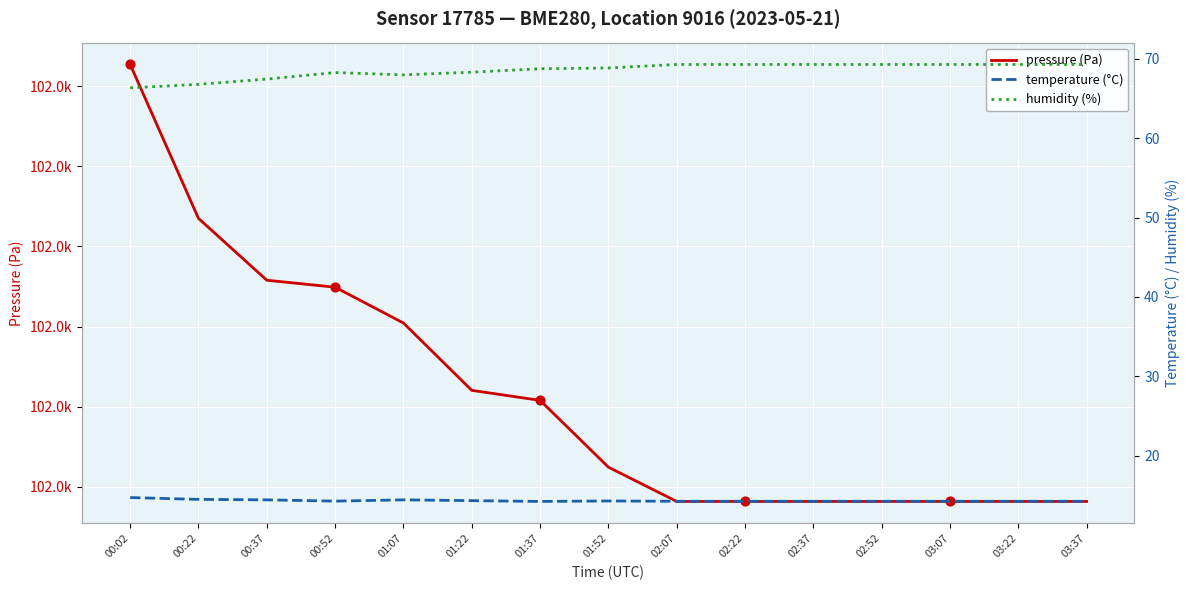

What is the total value across all series at 03:37?

102081.7